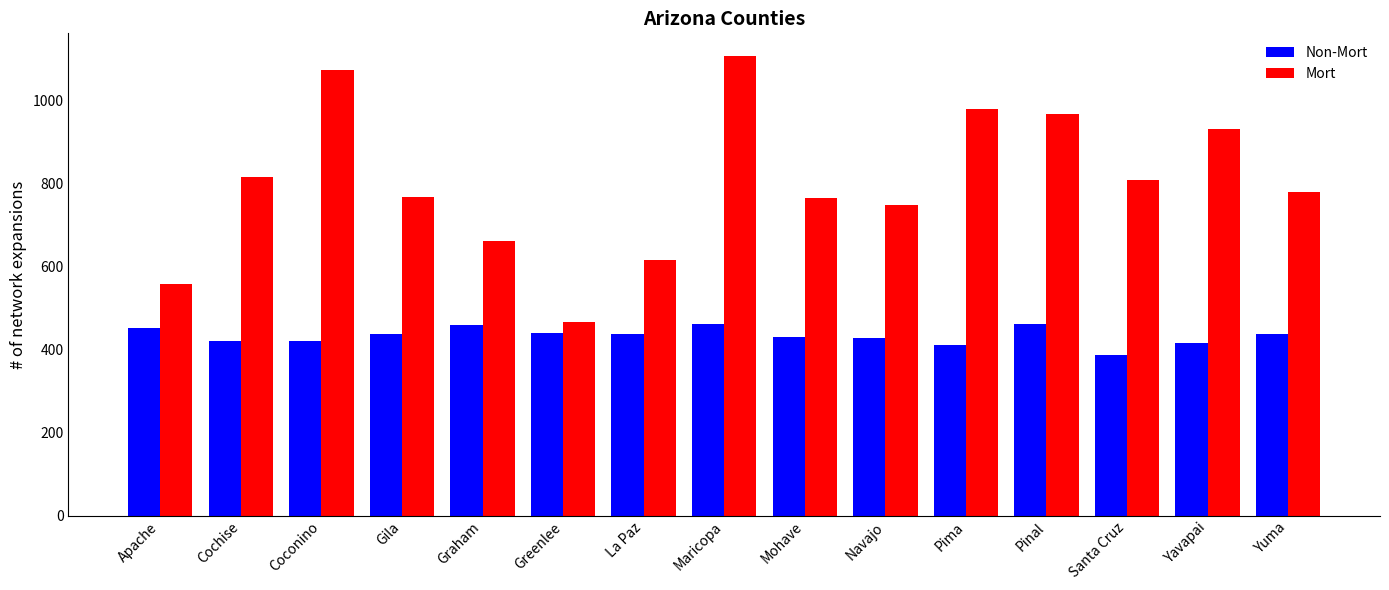

What is the difference between the Mort values at Coconino and Pima?

96